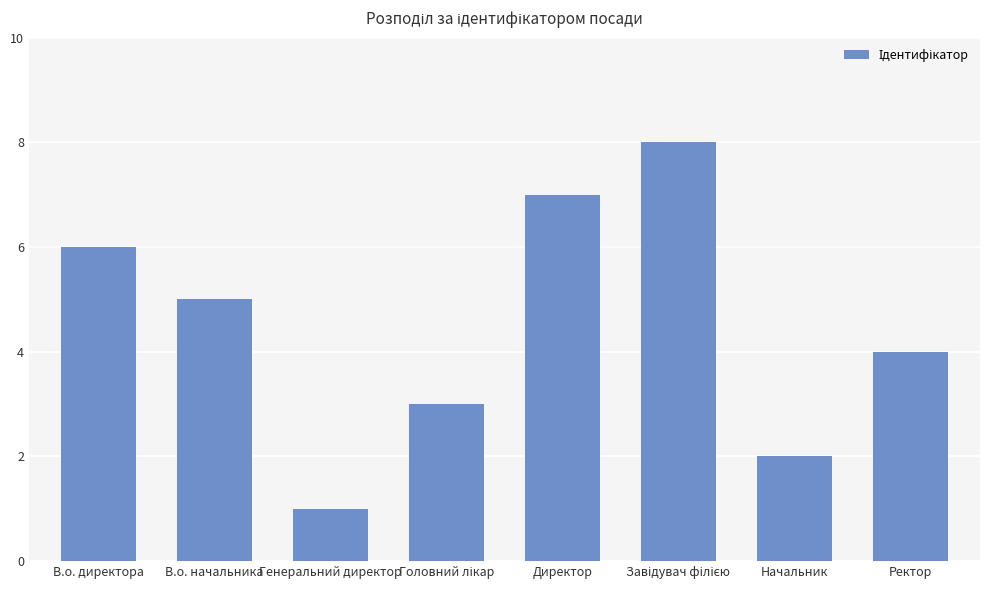

Count the values in the range 3 to 7.

5